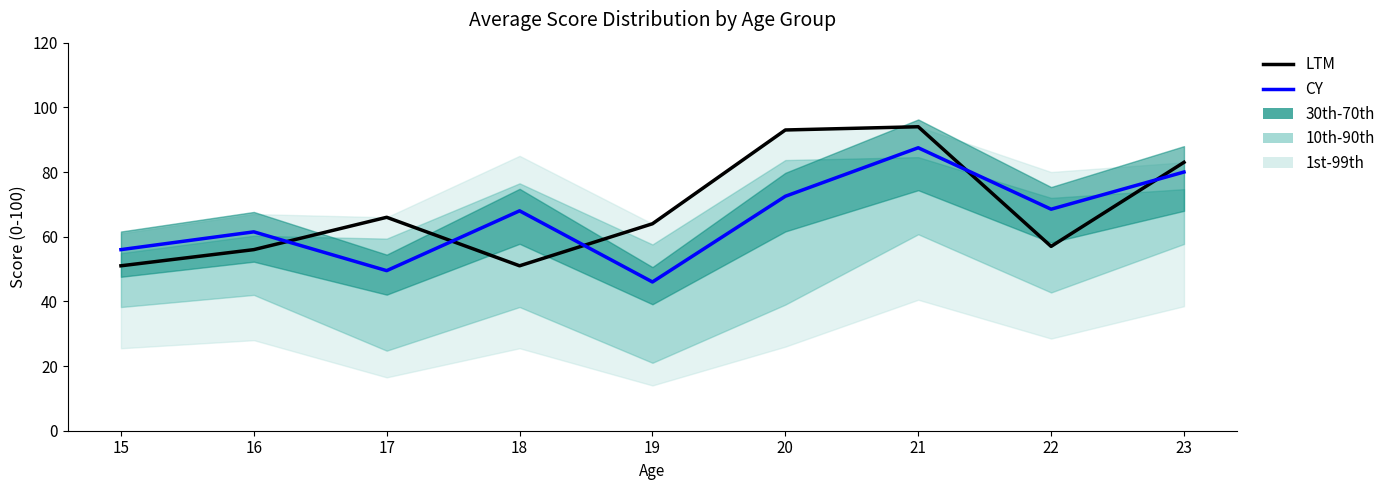

At which category does LTM reach its first local valley?

18